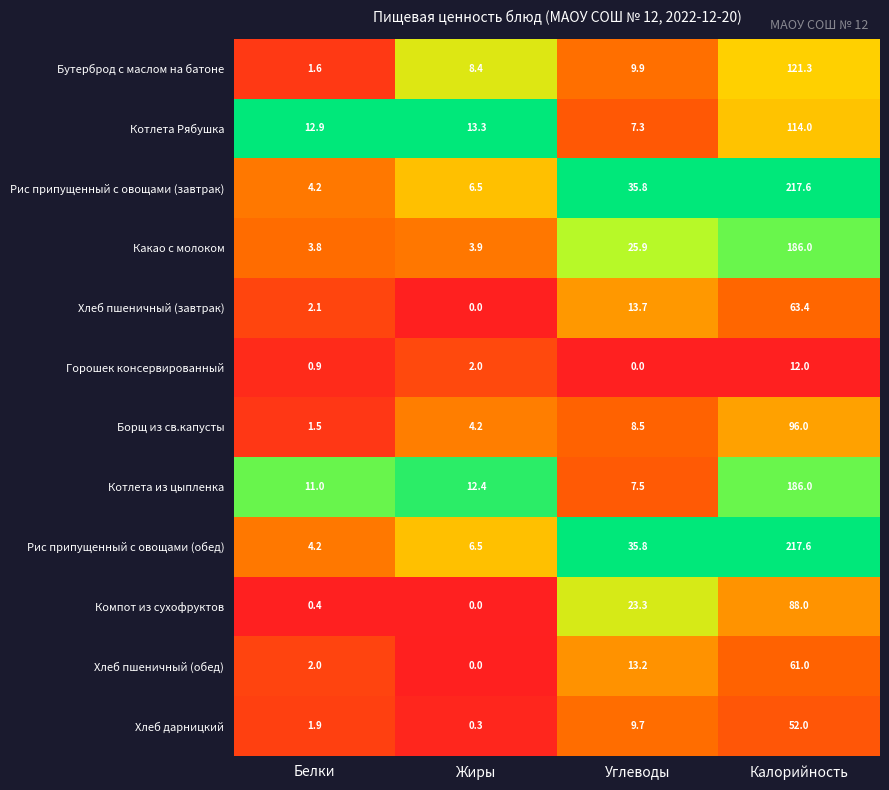

The Хлеб пшеничный (обед) series shows 61.0 at Калорийность. True or false?

True